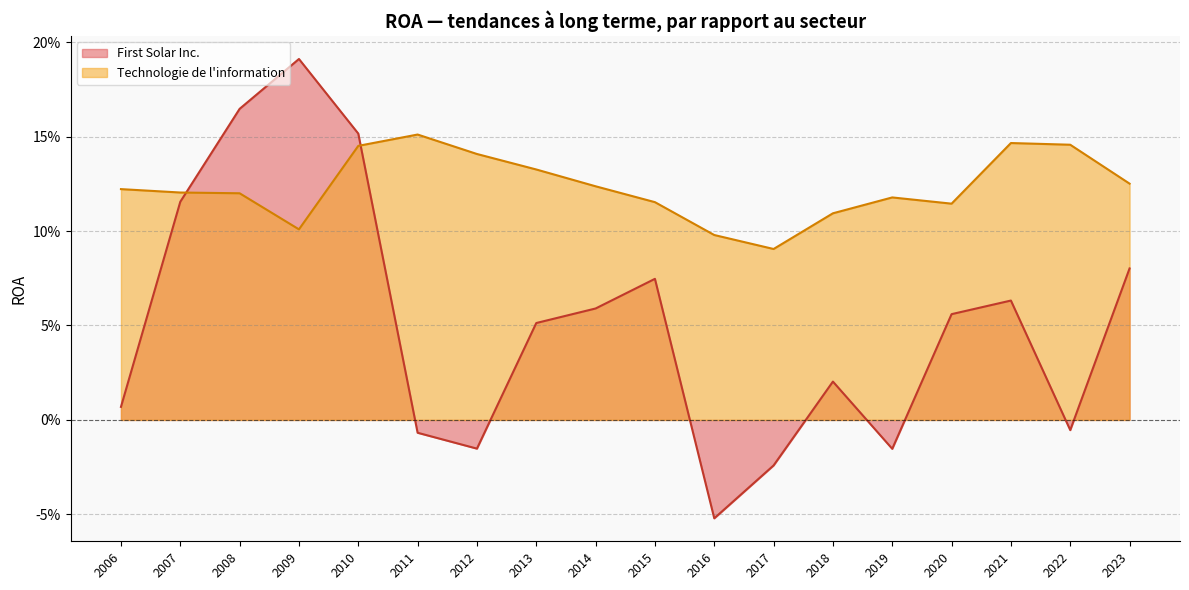

How many lines are shown in the chart?

2